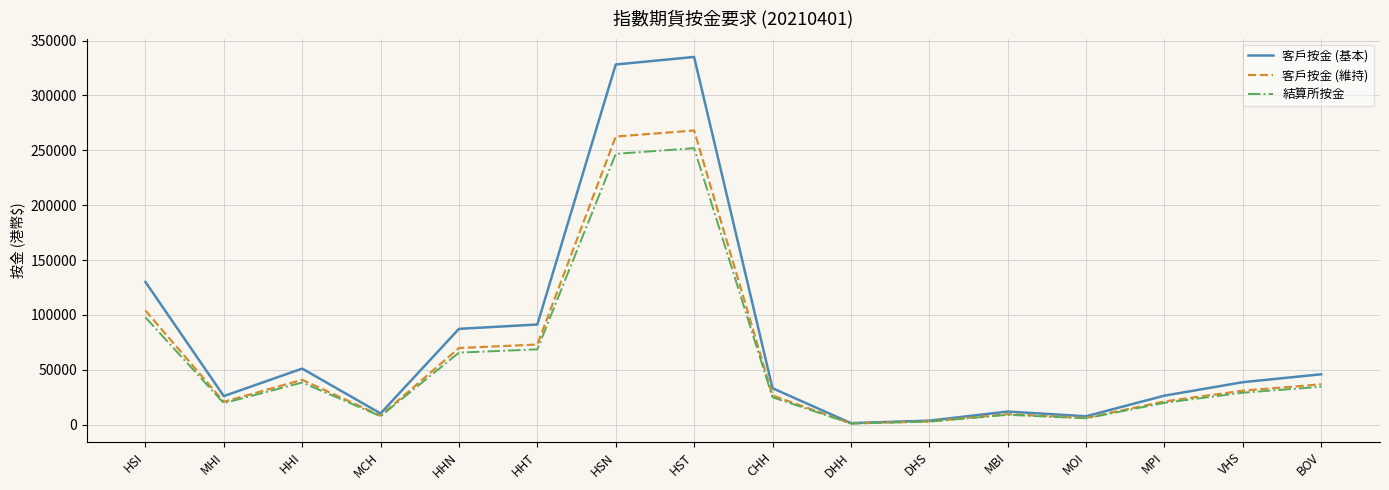

What position from the left is DHS?

11